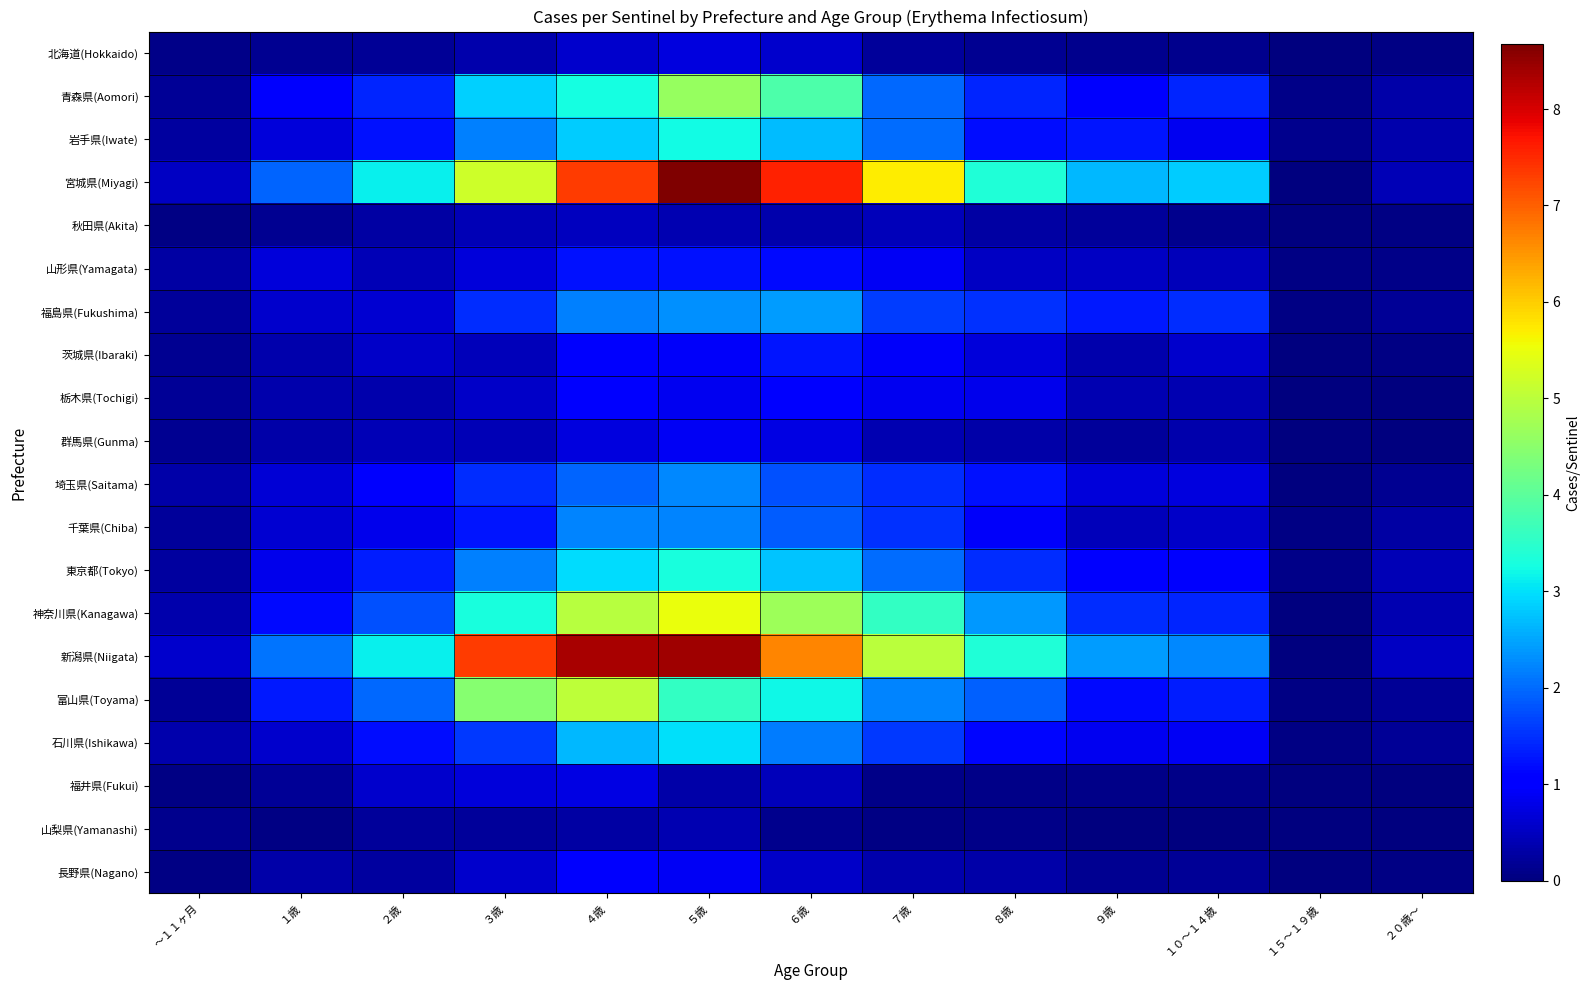

At how many categories does at least one series exceed 7?

4